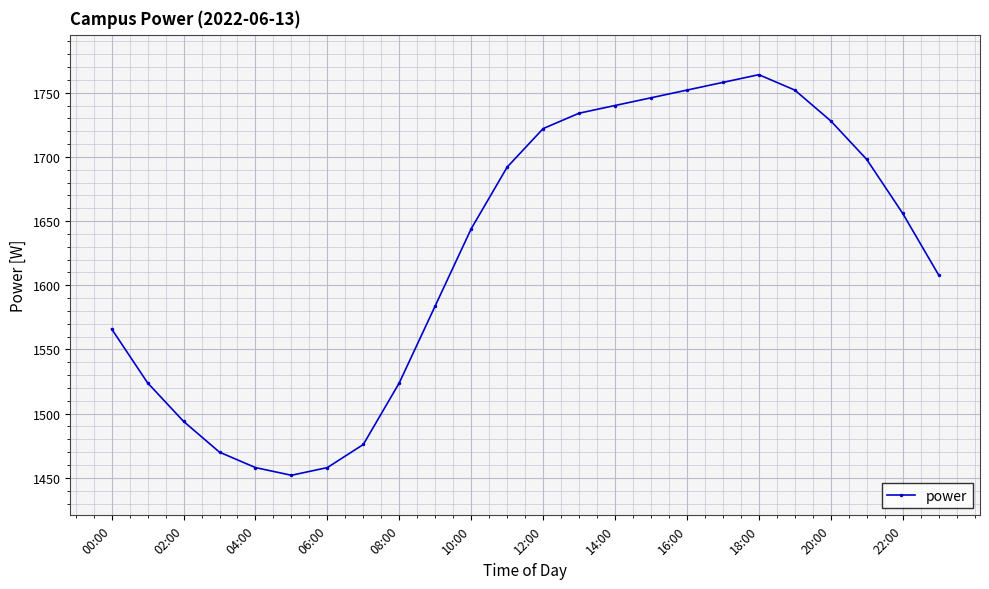

What is the sum of all values?

39000